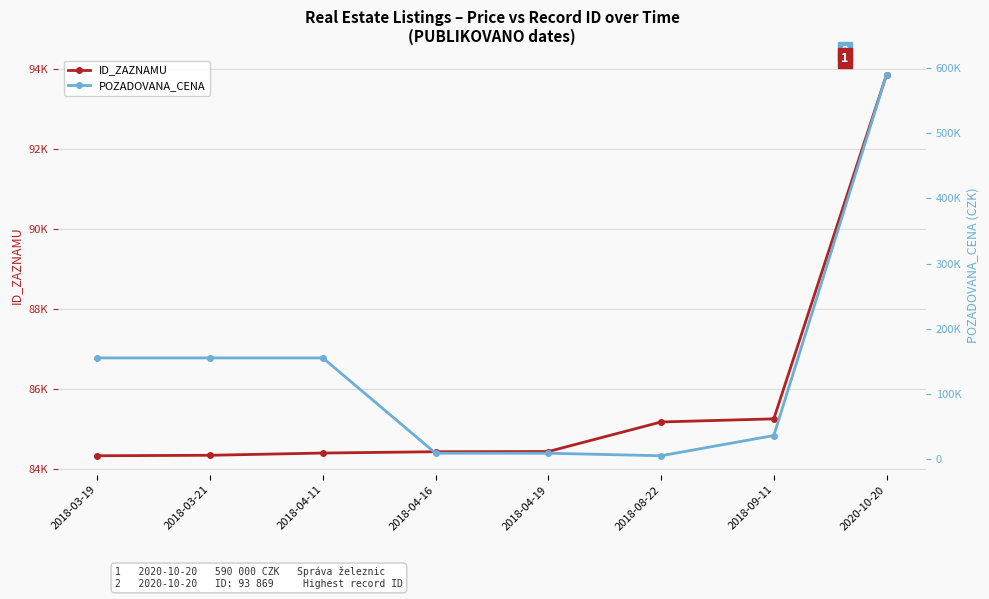

How many interior local valleys does the POZADOVANA_CENA series have?

1